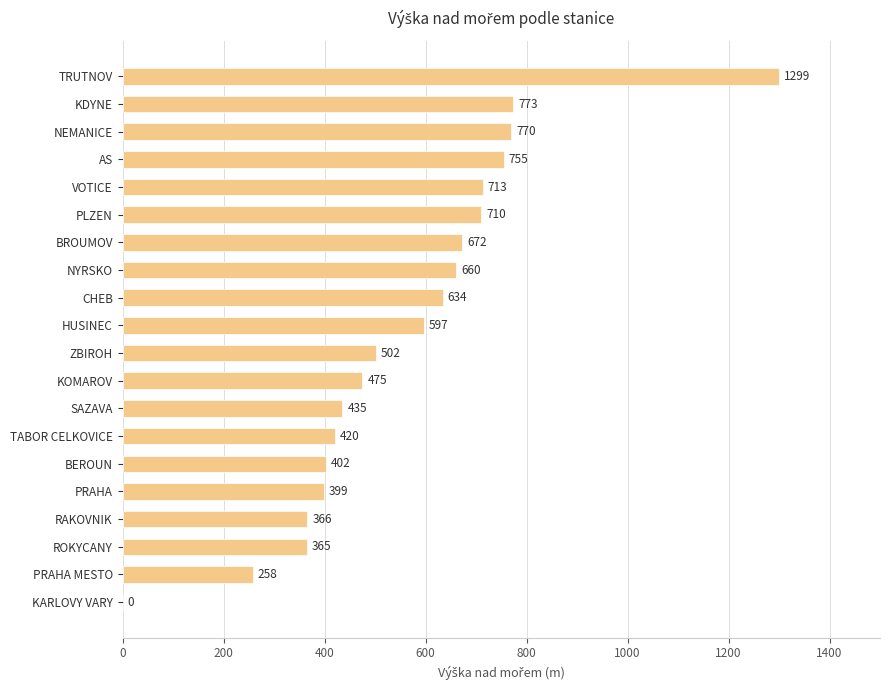

What is the sum of the values at TRUTNOV and BROUMOV?

1971